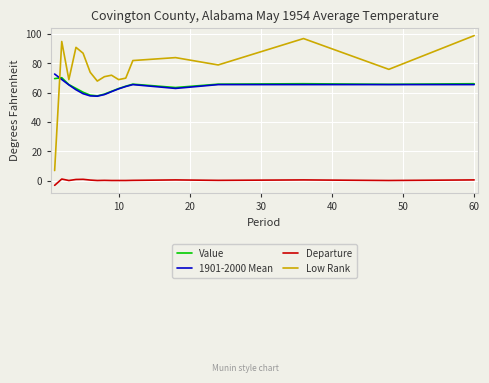

Which series has the largest total across all categories?

Low Rank